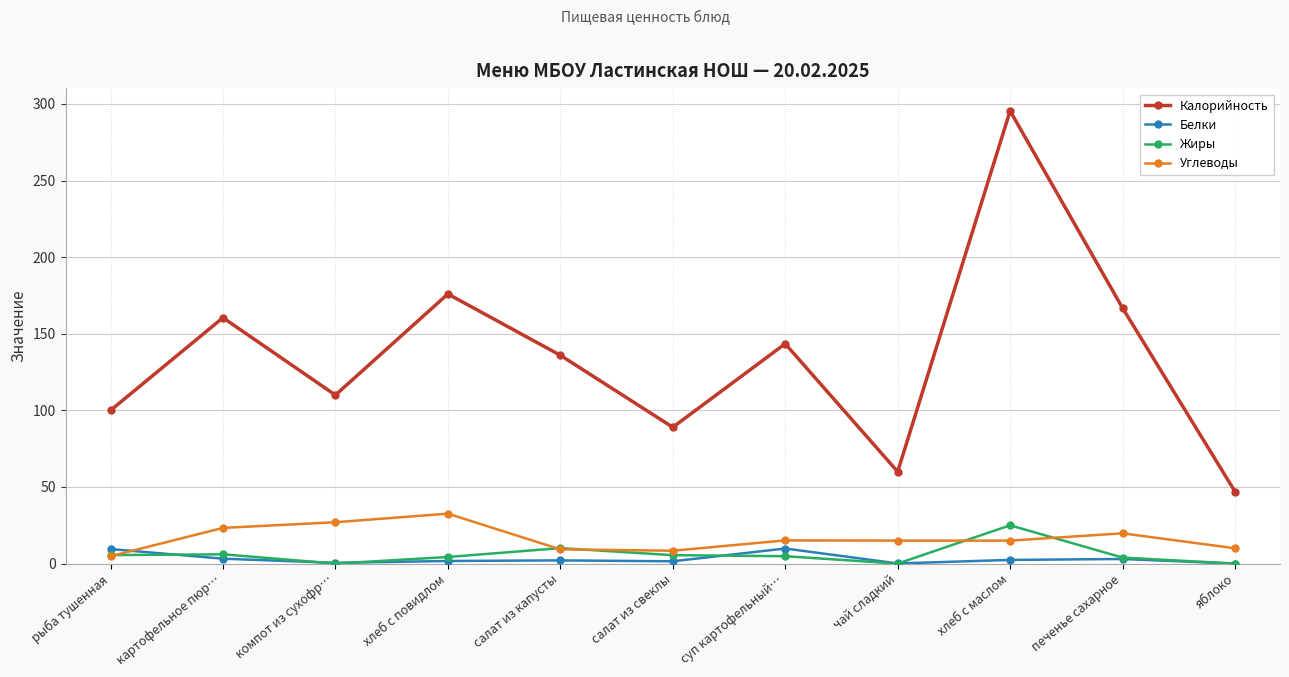

At which category does Углеводы reach its first local peak?

хлеб с повидлом